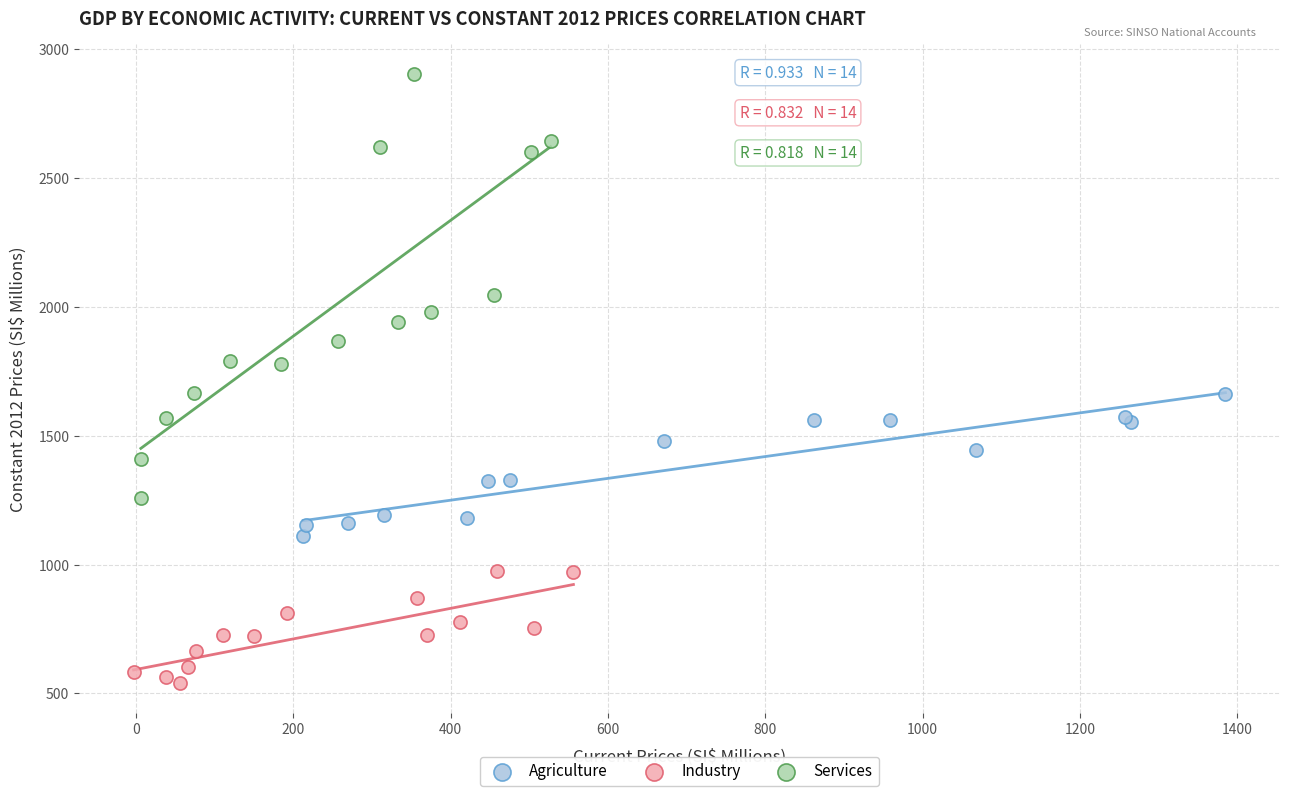

Which series reaches the minimum Y coordinate?

Industry